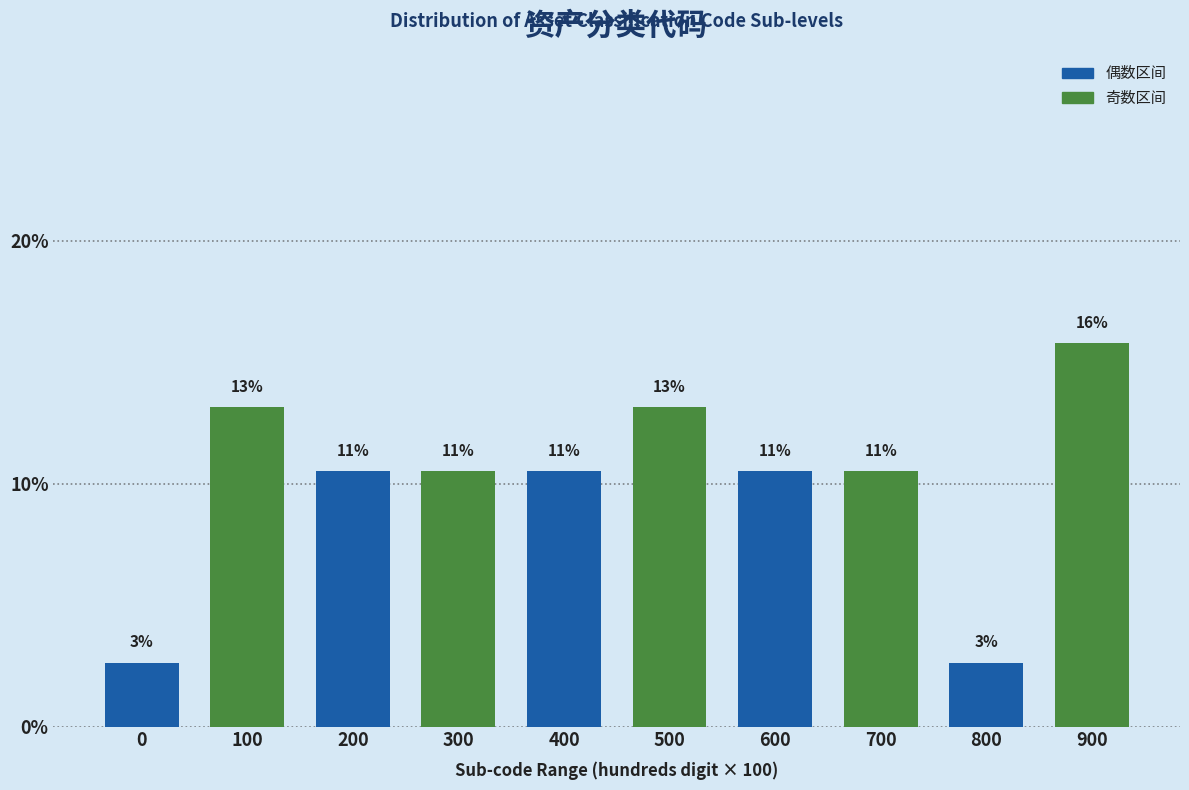

How many bars are there in total?

10